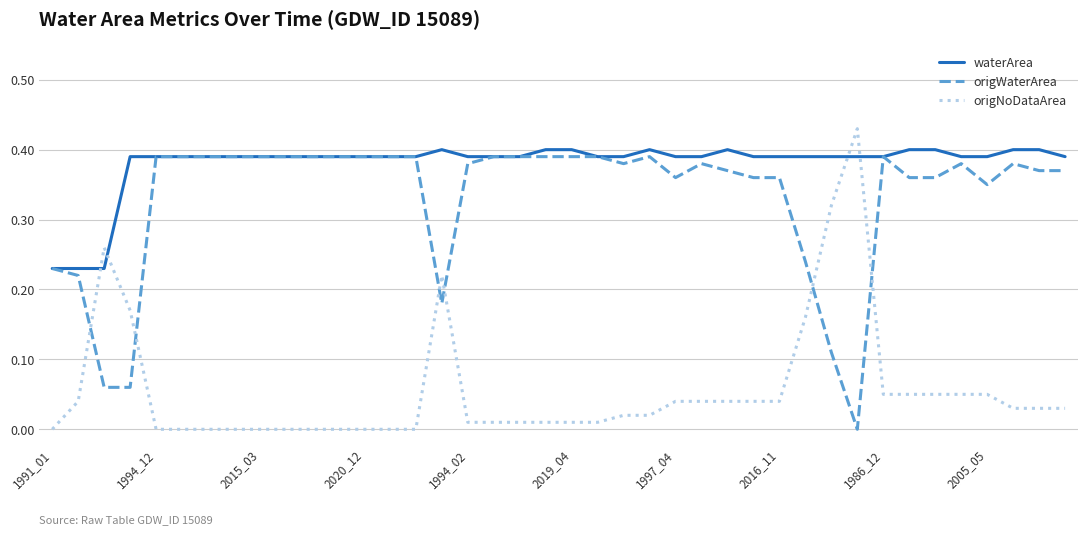

Which series has the largest total across all categories?

waterArea